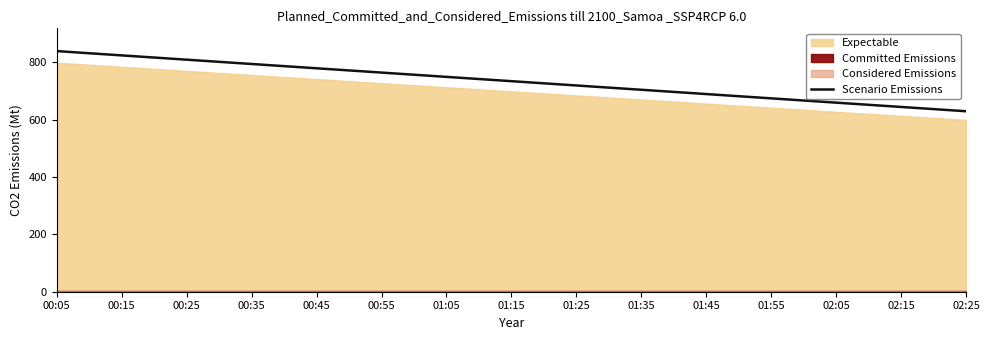

What is the value of the 2nd point from the left?

824.7